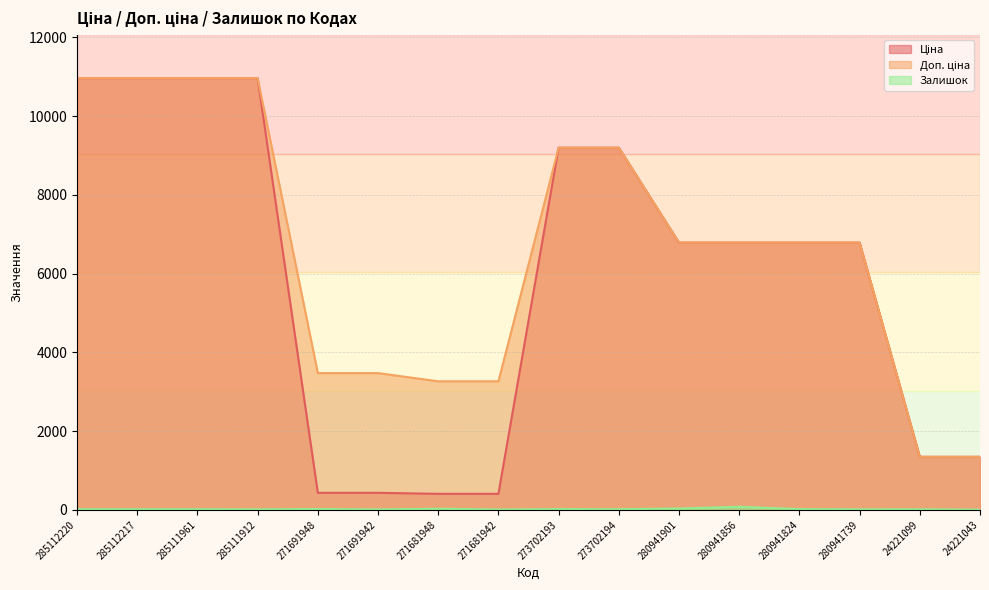

True or false: Доп. ціна and Залишок intersect in this chart.

False